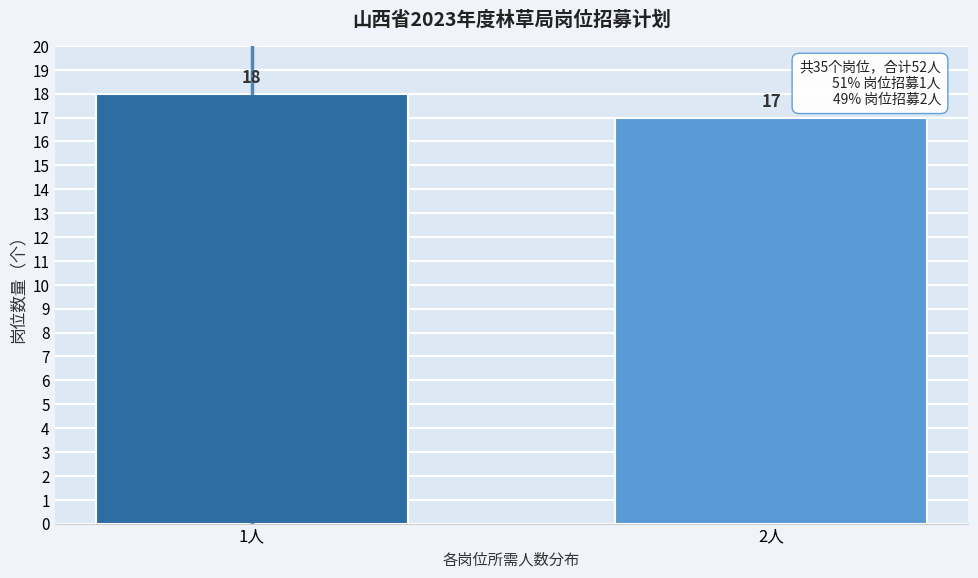

Reading left to right, list all the values displayed in this chart.

18	17